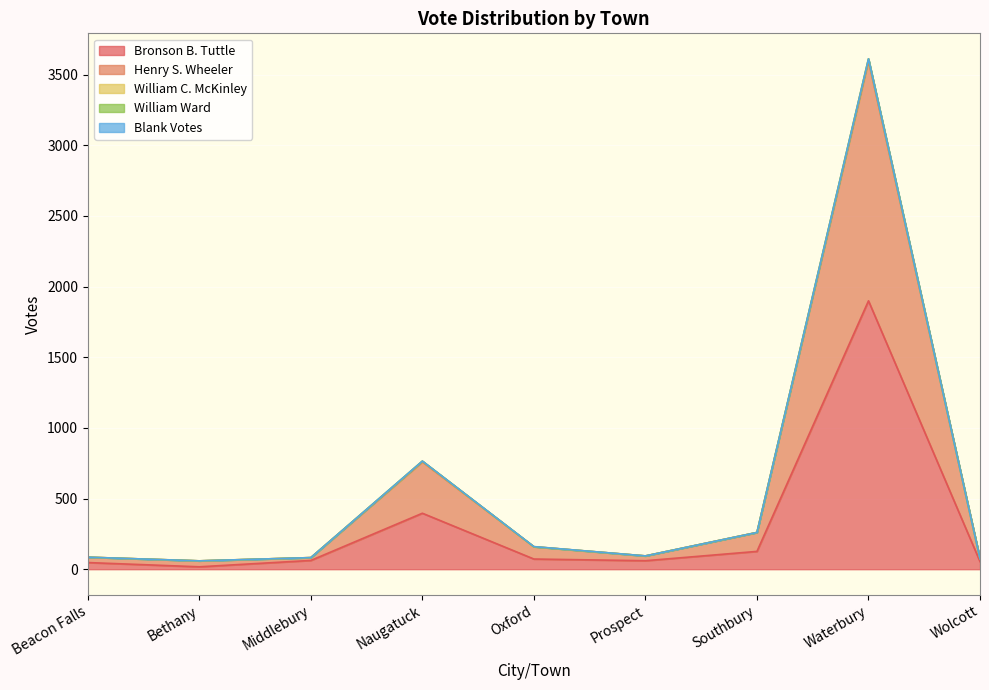

What is the label of the 3rd point from the right?

Southbury